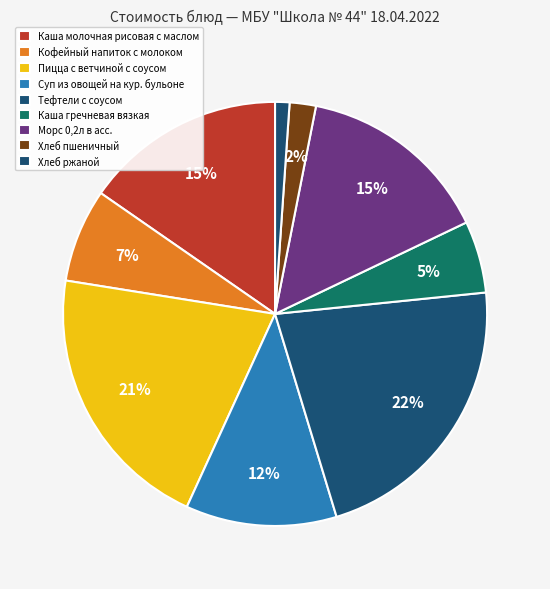

To the nearest percent, what percentage of the pie is Суп из овощей на кур. бульоне?

12%